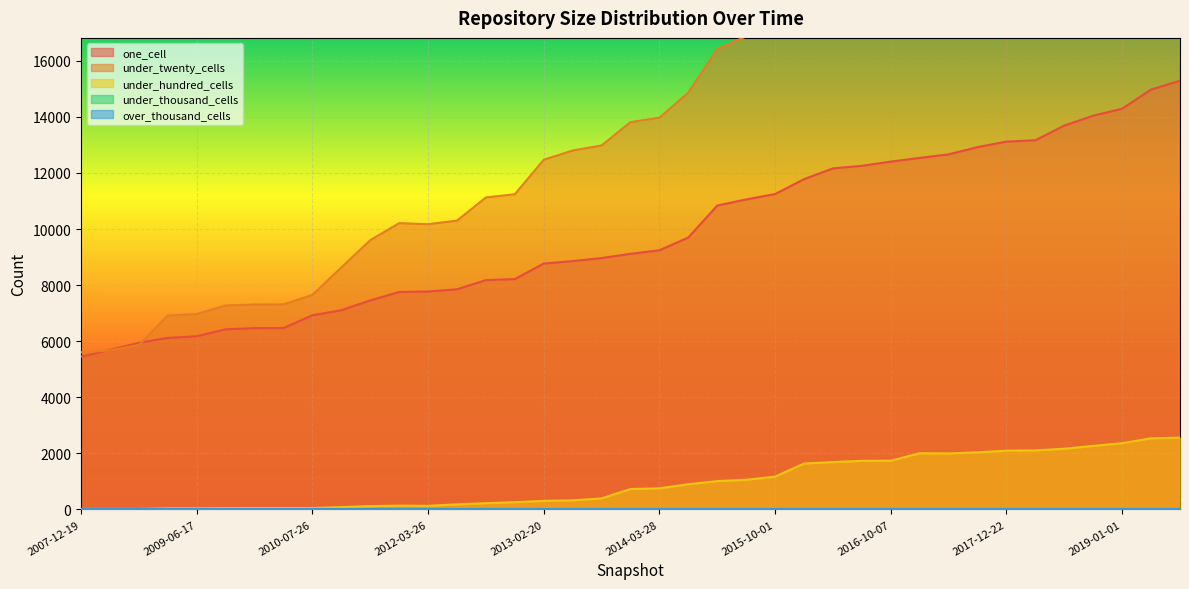

Reading right to left, what are all the values shown in this chart?

one_cell: 15288	14975	14290	14042	13691	13166	13119	12921	12664	12537	12404	12255	12163	11780	11248	11056	10838	9699	9243	9116	8965	8857	8769	8217	8178	7851	7773	7754	7454	7104	6925	6468	6466	6424	6177	6118	5944	5689	5447
under_twenty_cells: 24490	24028	23548	23071	22198	22175	21669	21529	21226	21024	20034	19739	19560	19239	17500	16869	16421	14866	13970	13812	12981	12800	12470	11240	11125	10298	10171	10209	9599	8628	7651	7312	7307	7273	6966	6917	5864	5671	5606
under_hundred_cells: 2561	2537	2363	2266	2167	2104	2095	2037	1997	2004	1740	1733	1690	1638	1170	1058	1011	898	754	729	394	323	307	259	223	181	129	136	118	83	49	49	49	48	41	41	18	18	18
under_thousand_cells: 16	16	2	2	1	0	1	0	0	0	0	0	0	0	0	0	0	0	0	0	0	0	0	0	0	0	0	0	0	0	0	0	0	0	0	0	0	0	0